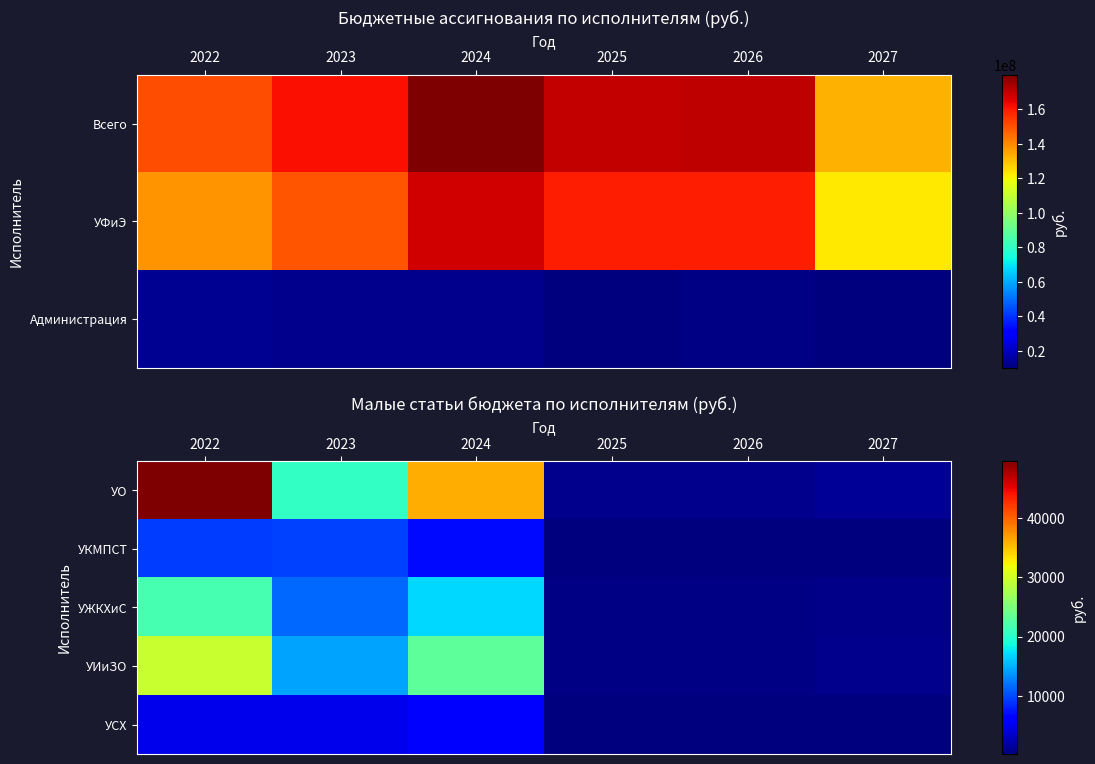

At which label is УСХ closest to 2915?

2023